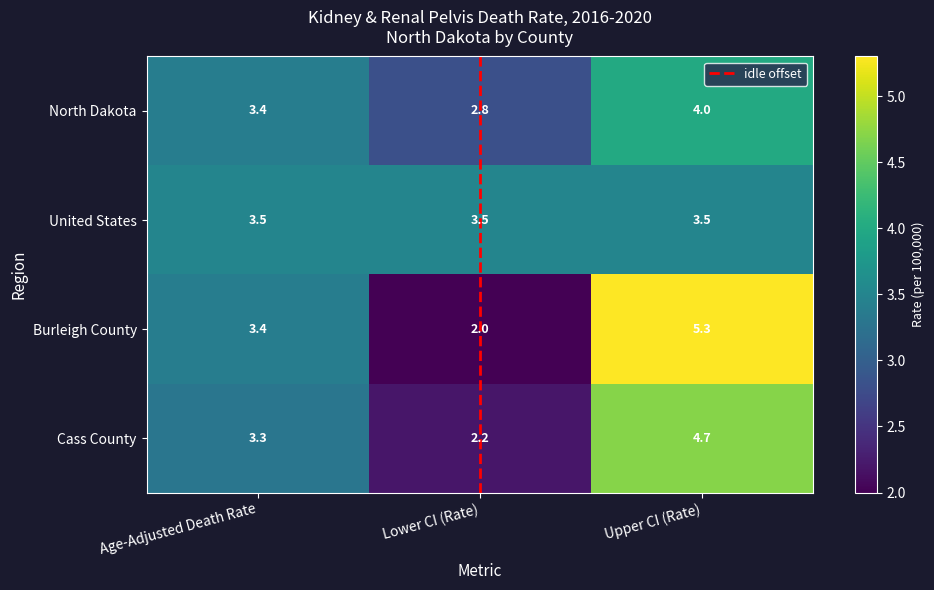

What is the difference between the maximum and minimum values in the Burleigh County series?

3.3